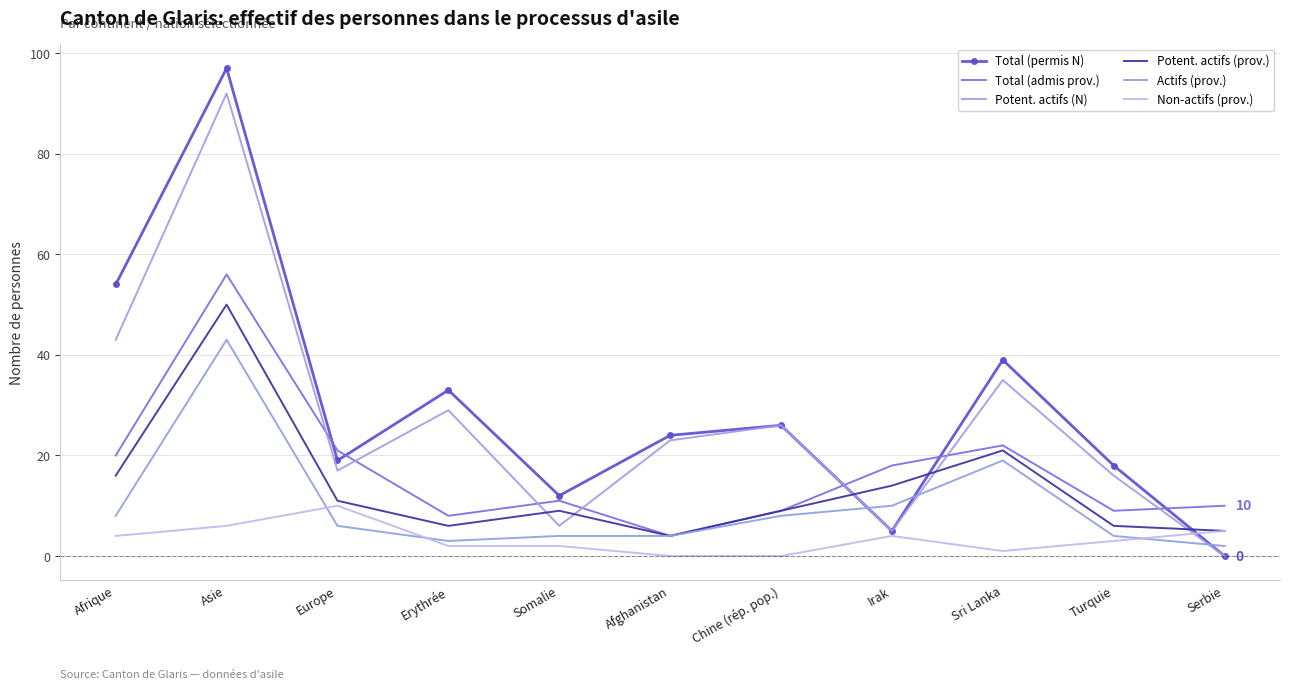

What is the sum of all Total (admis prov.) values?

188